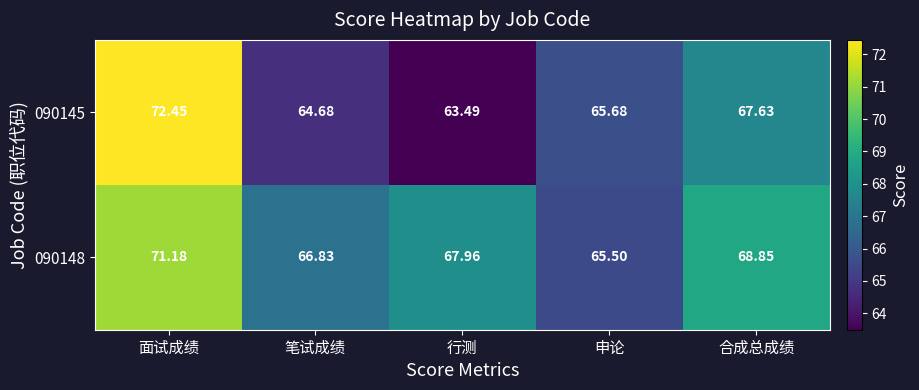

What is the spread (max minus min) of values at 申论?

0.2